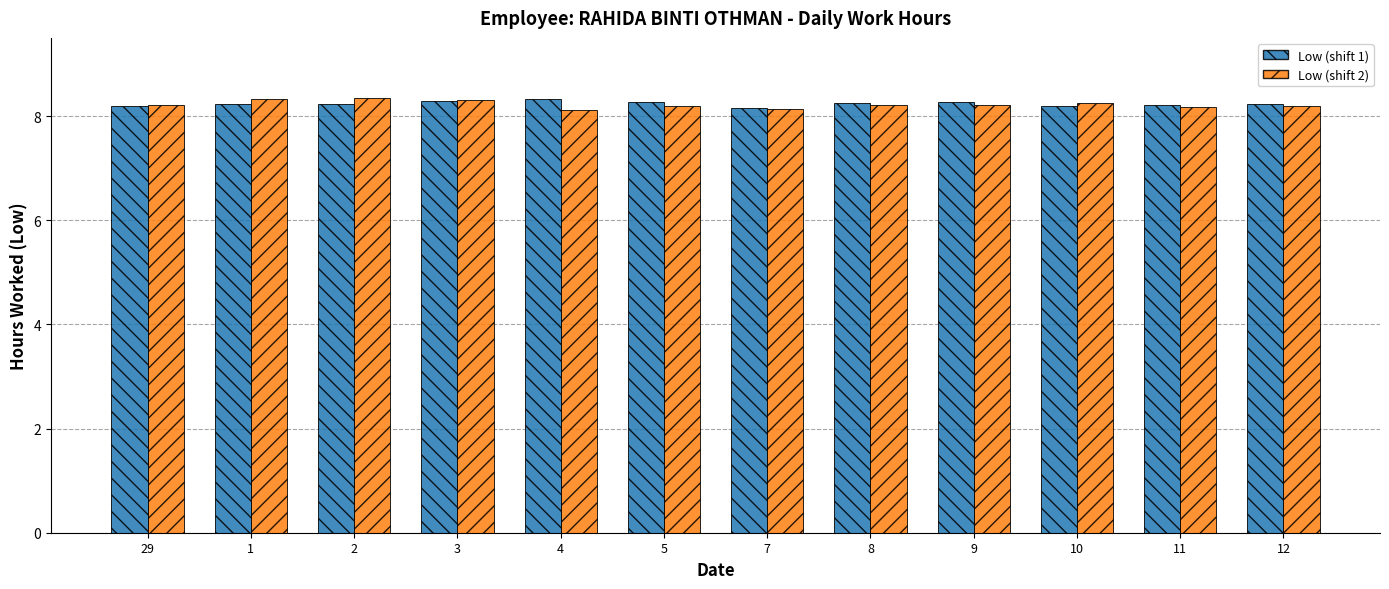

What is the value of the Low (shift 2) bar at the 11th from the left?

8.2